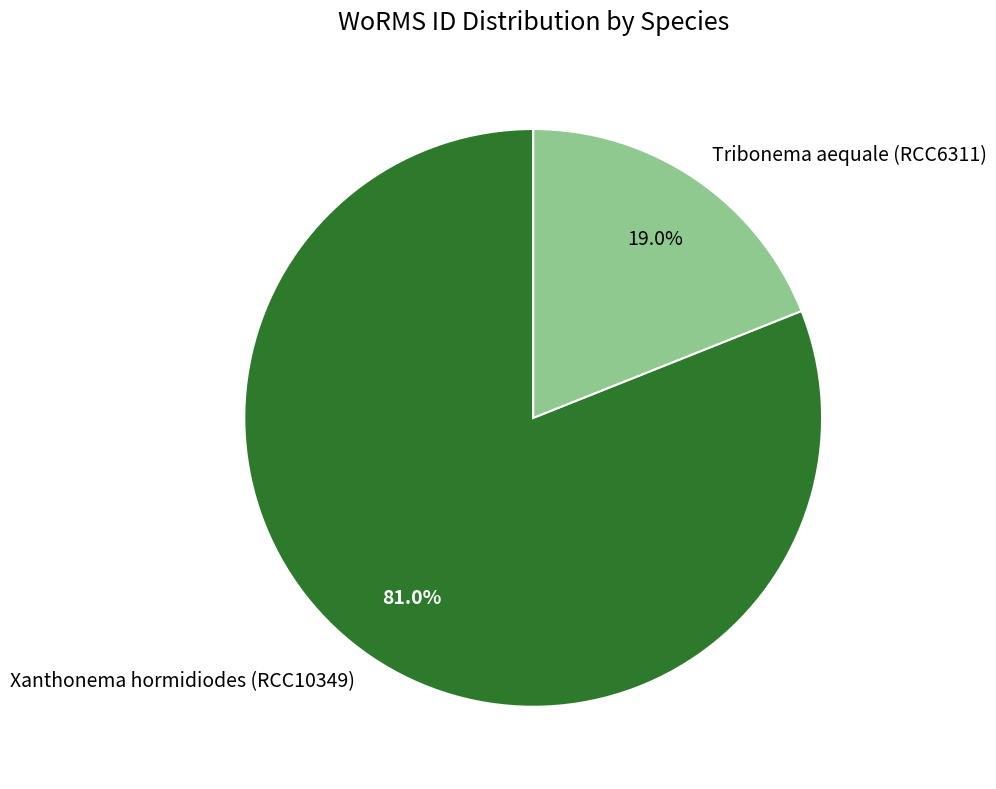

What is the smallest slice in the pie chart?

Tribonema aequale (RCC6311)